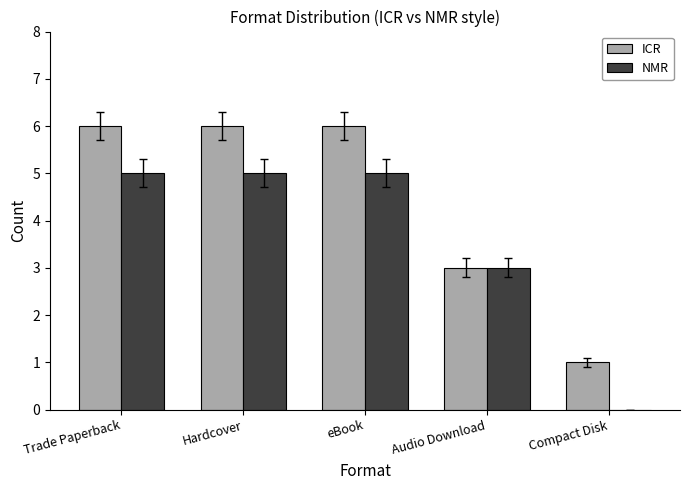

What is the greatest value displayed?

6